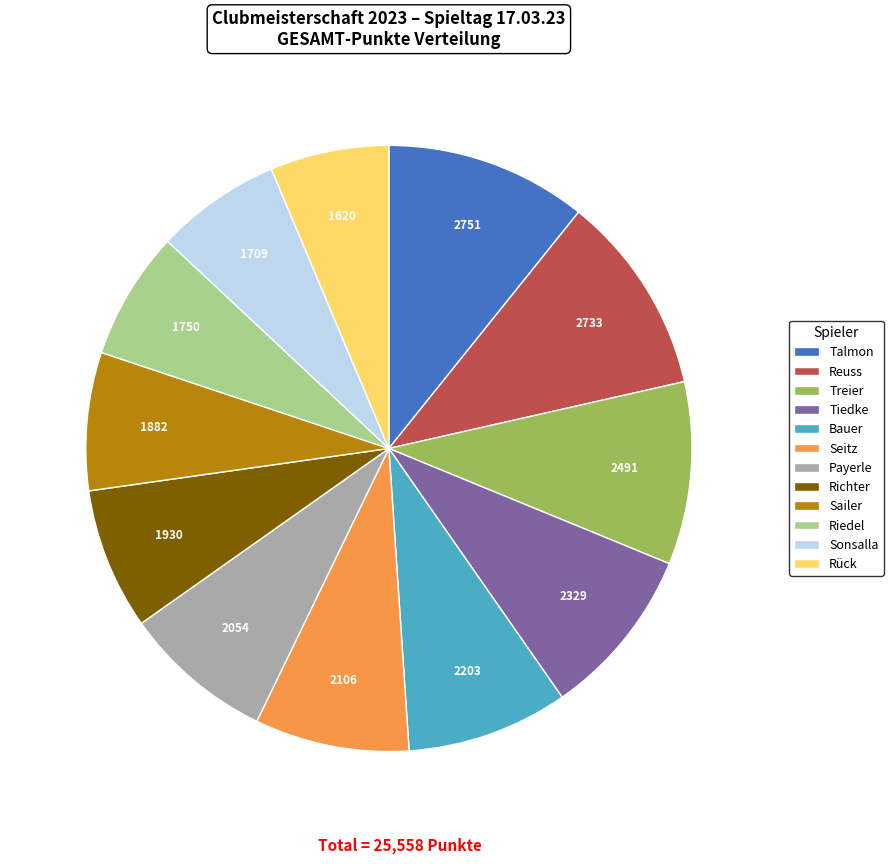

Is there any slice that represents more than half of the pie?

No